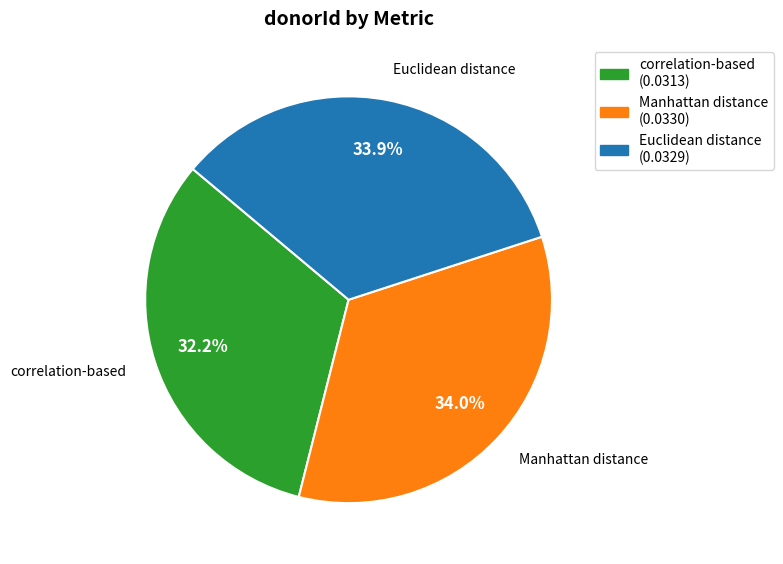

What is the smallest slice in the pie chart?

correlation-based